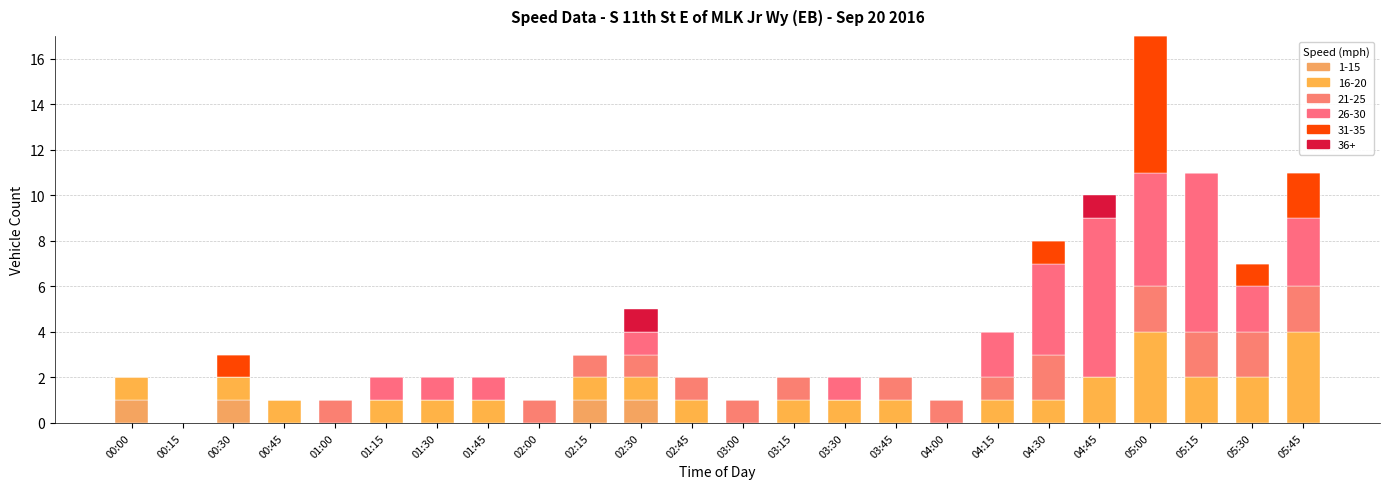

At how many categories does at least one series exceed 1?

7